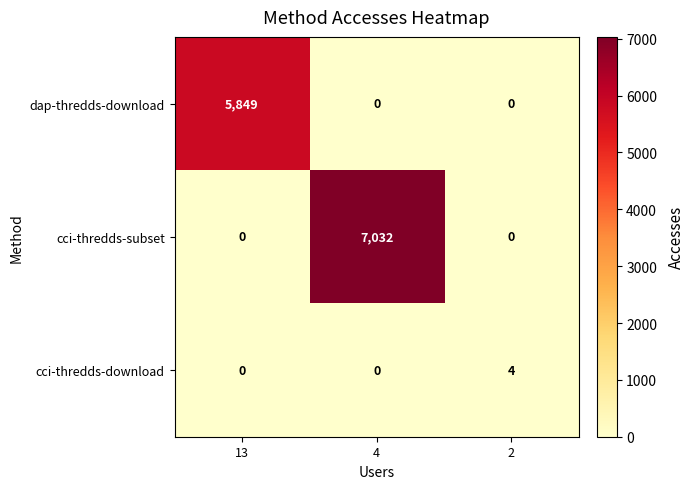

Which series has the widest spread of values?

cci-thredds-subset